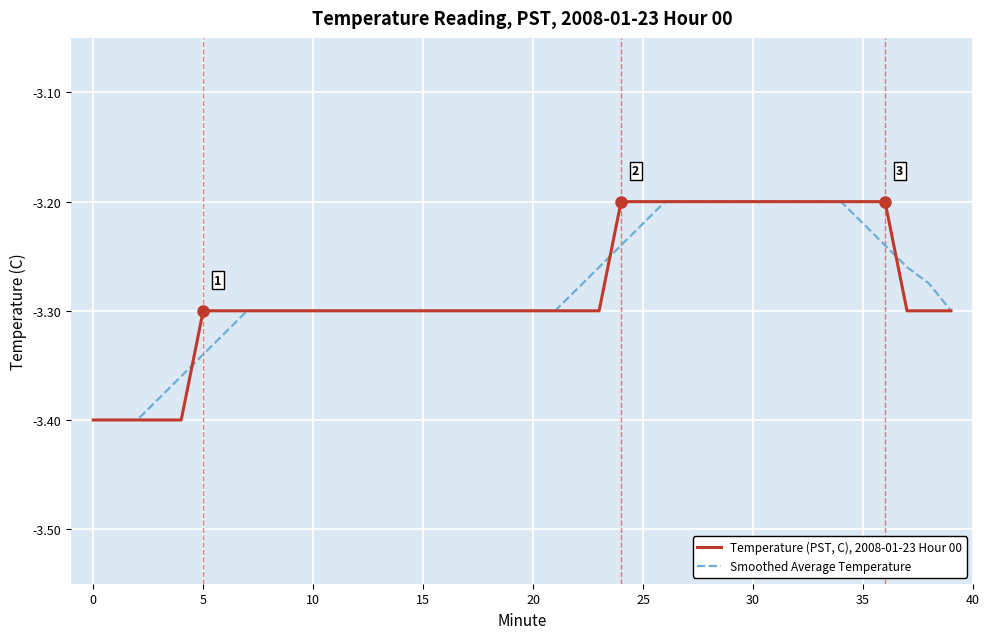

List the series in order of their overall mean, lowest first.

Temperature (PST, C), 2008-01-23 Hour 00, Smoothed Average Temperature